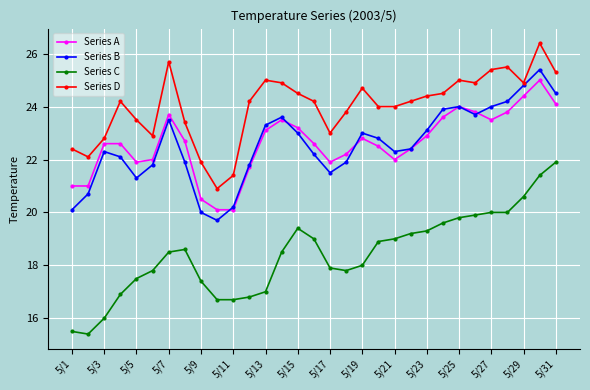

What is the average value of the Series A series?

22.6